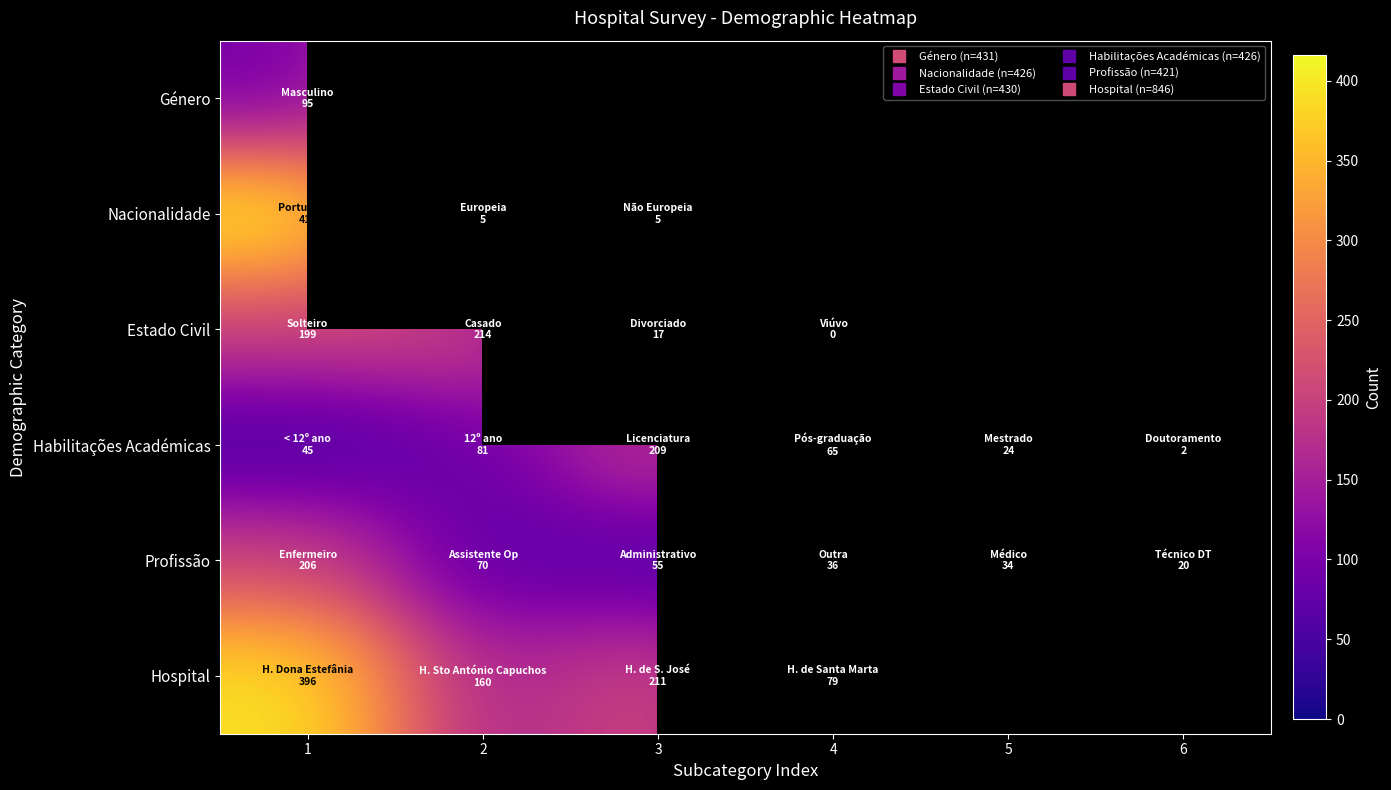

Rank the categories by Hospital value from lowest to highest.

4, 2, 3, 1, 5, 6